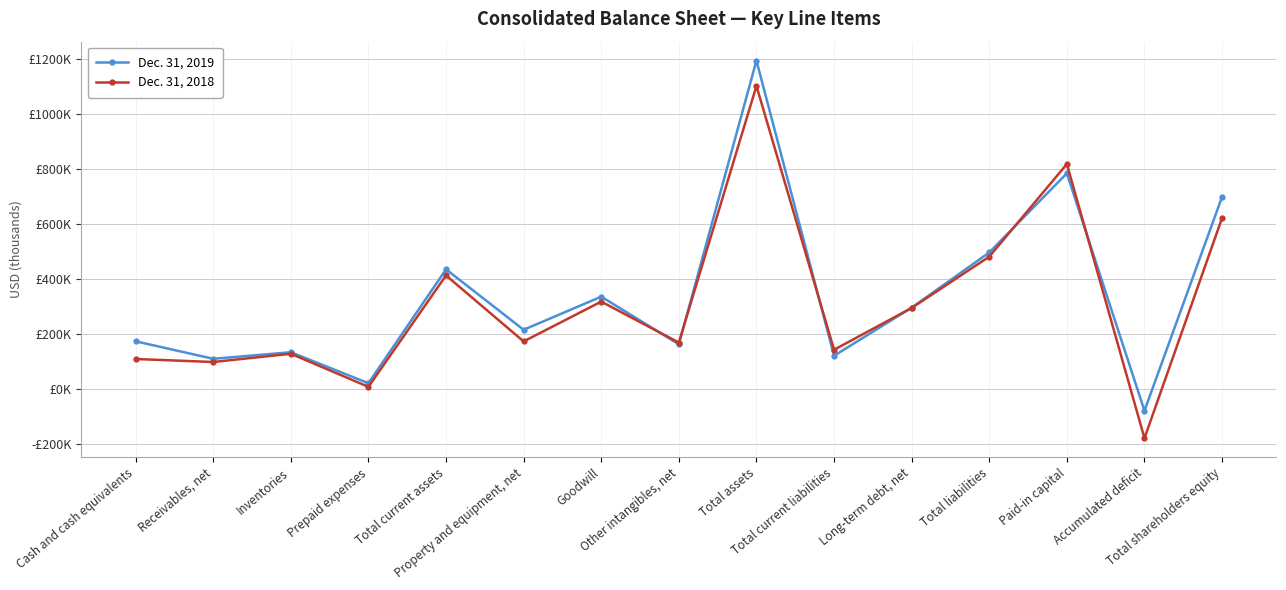

Reading left to right, what are all the values shown in this chart?

Dec. 31, 2019: 172470	108860	132660	20050	434040	214330	334640	161390	1192700	119790	294690	495220	782880	-79850	697480
Dec. 31, 2018: 108150	97170	127160	6900	411810	171950	316650	167890	1100520	141730	293560	480070	816500	-179660	620450